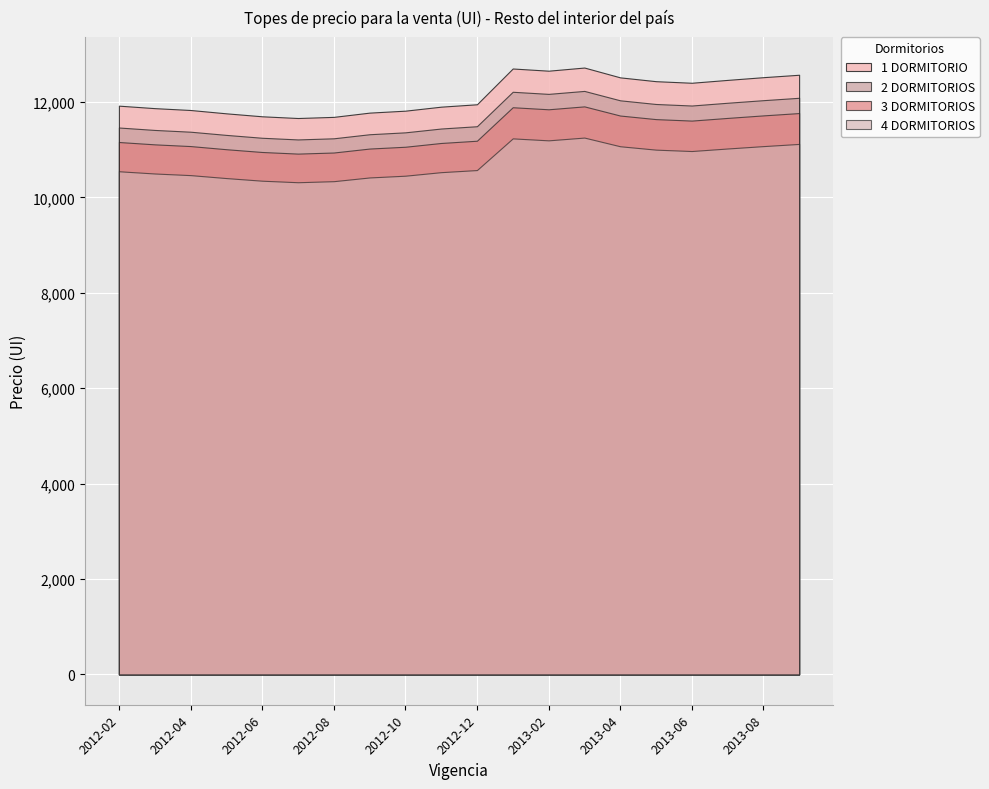

True or false: 4 DORMITORIOS and 3 DORMITORIOS cross at least once.

False